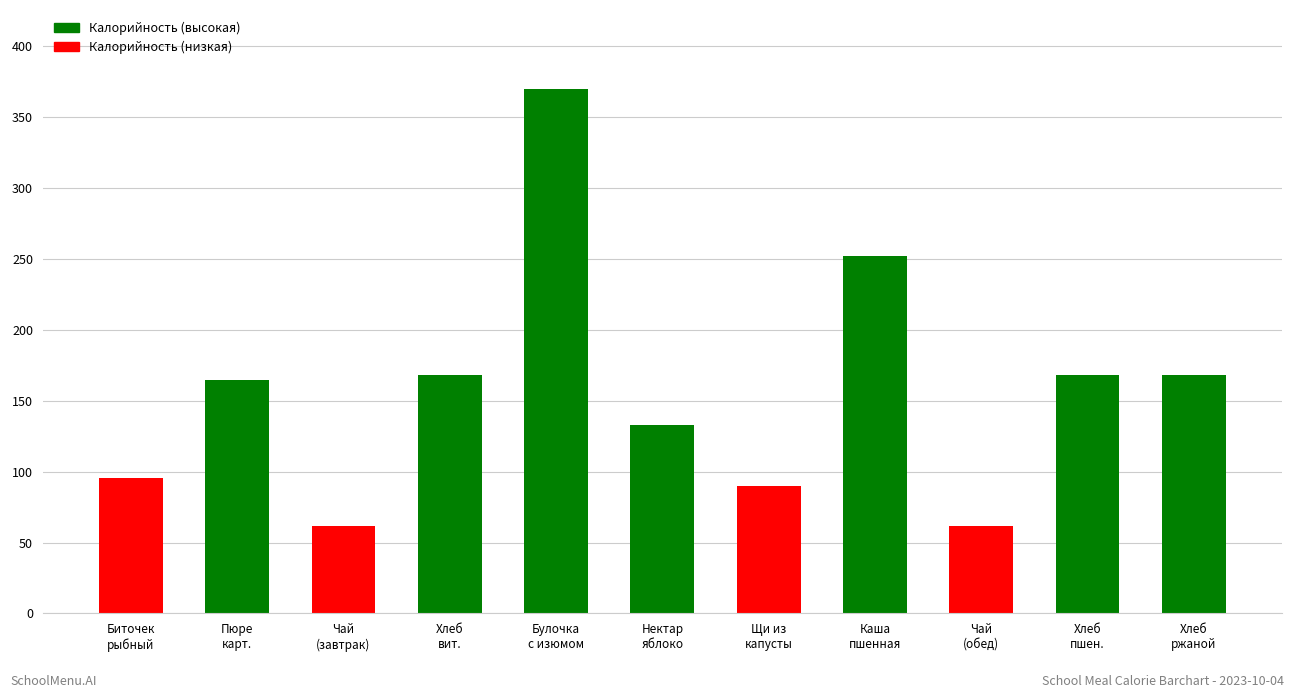

The chart shows a value of 168.3 at Хлеб
вит.. True or false?

True